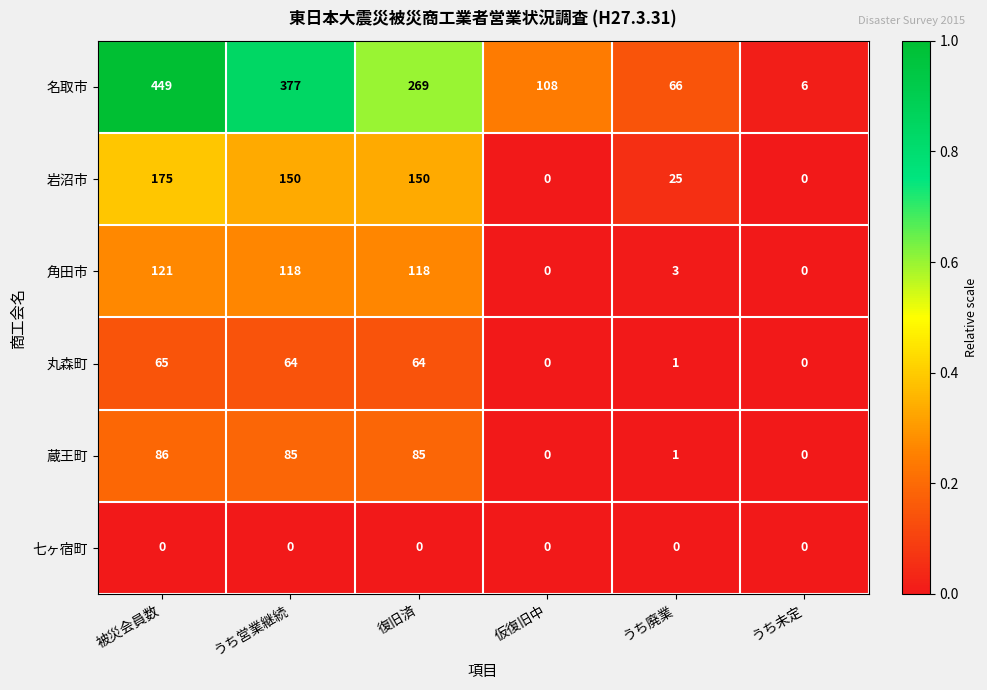

At which category does the chart reach its peak across all series?

被災会員数